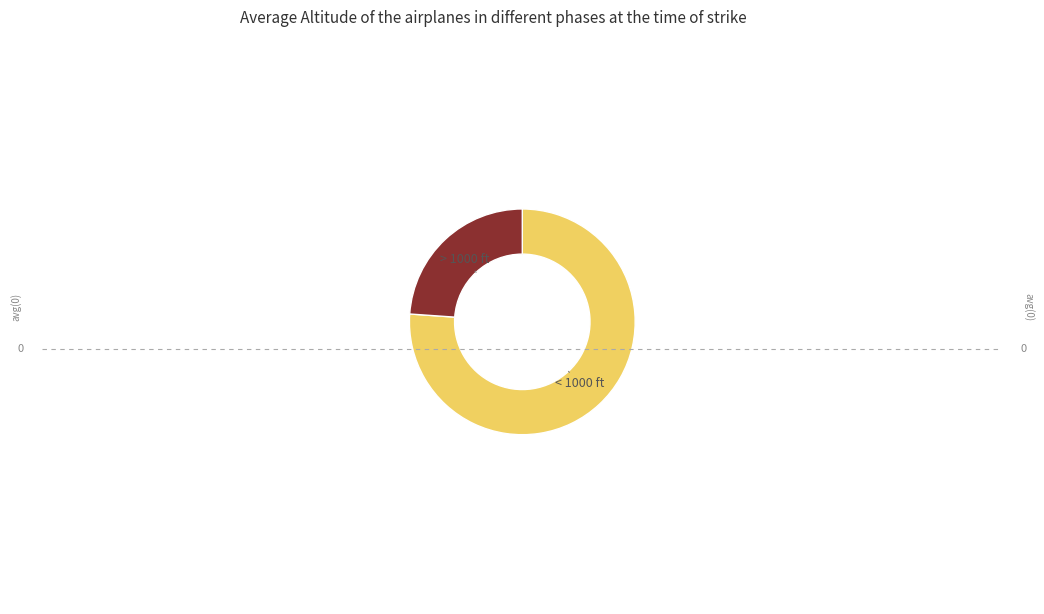

Is there any slice that represents more than half of the pie?

Yes